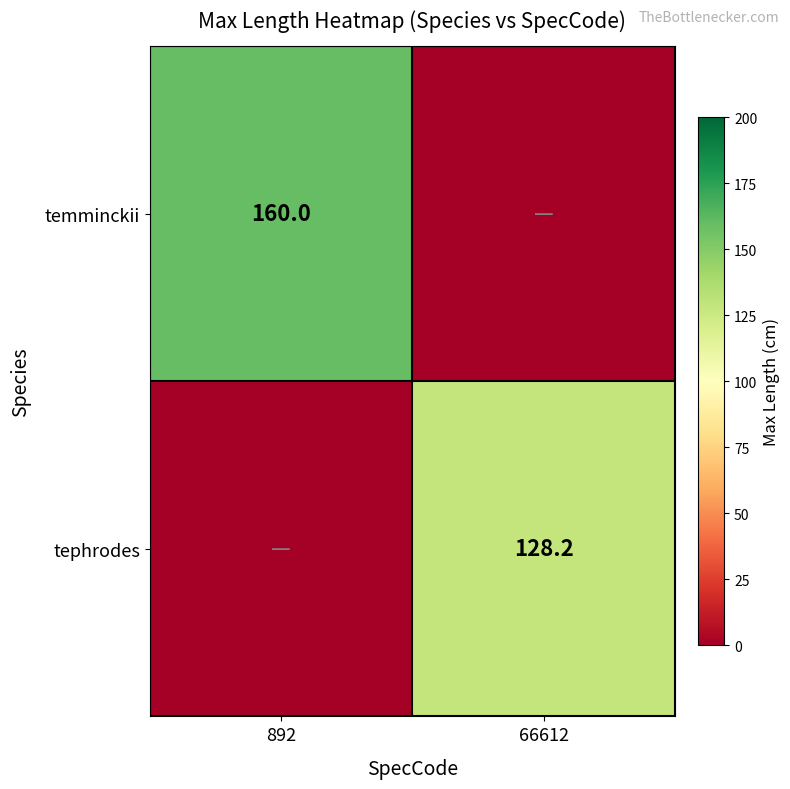

Is the value of tephrodes at 66612 greater than the value of temminckii at 892?

No